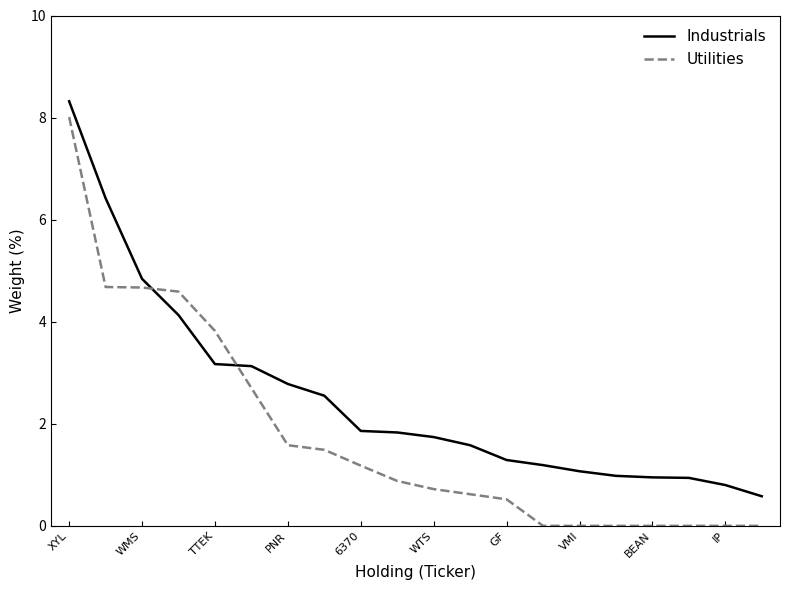

Which series has the largest range (max minus min)?

Utilities